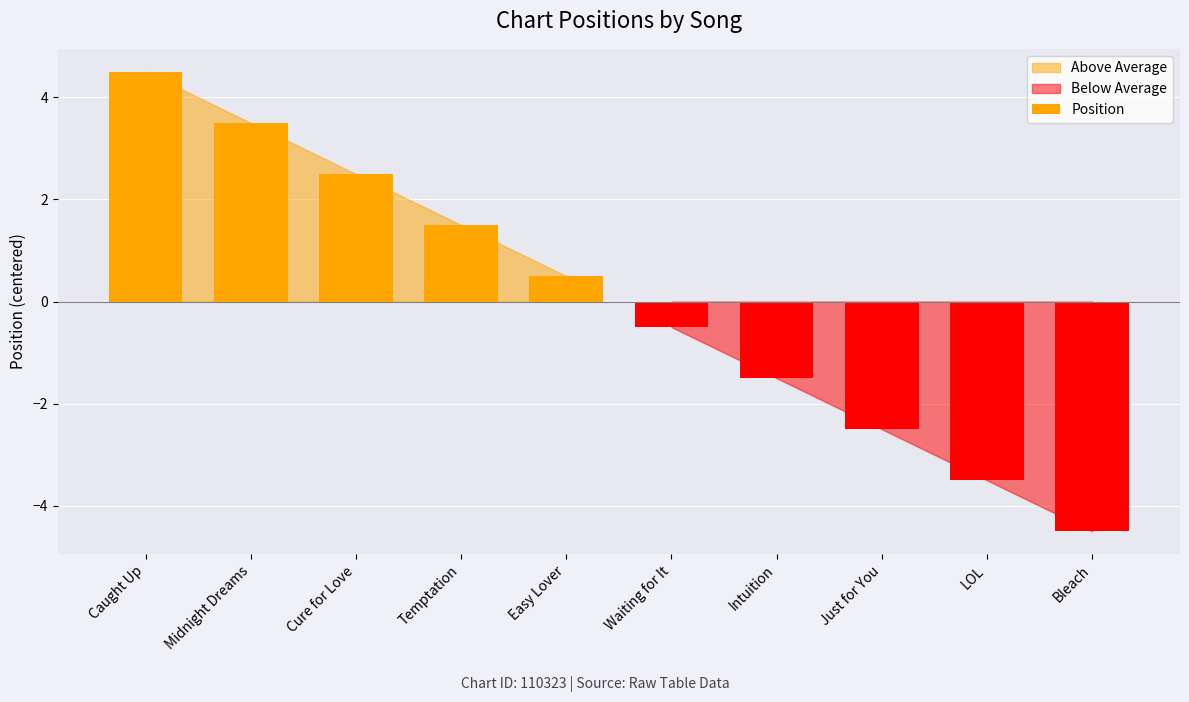

Reading left to right, what are all the values shown in this chart?

4.5	3.5	2.5	1.5	0.5	-0.5	-1.5	-2.5	-3.5	-4.5